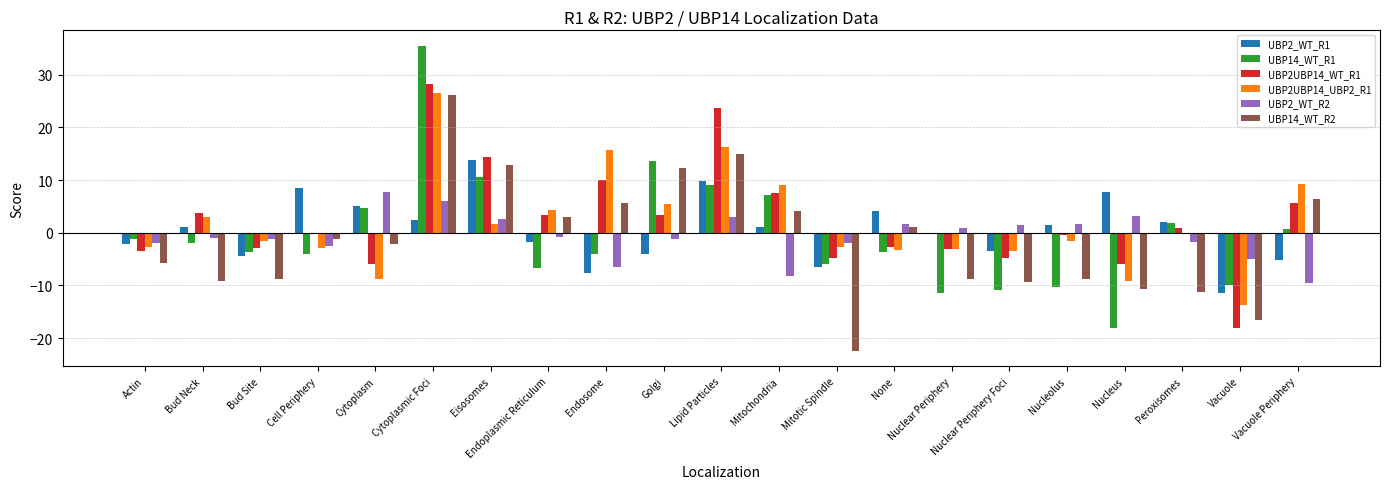

The UBP14_WT_R1 series shows -11.5 at Nuclear Periphery. True or false?

True